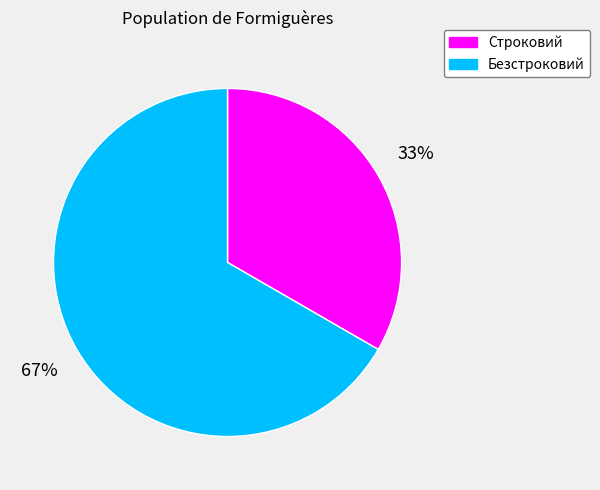

To the nearest percent, what percentage of the pie is Безстроковий?

67%